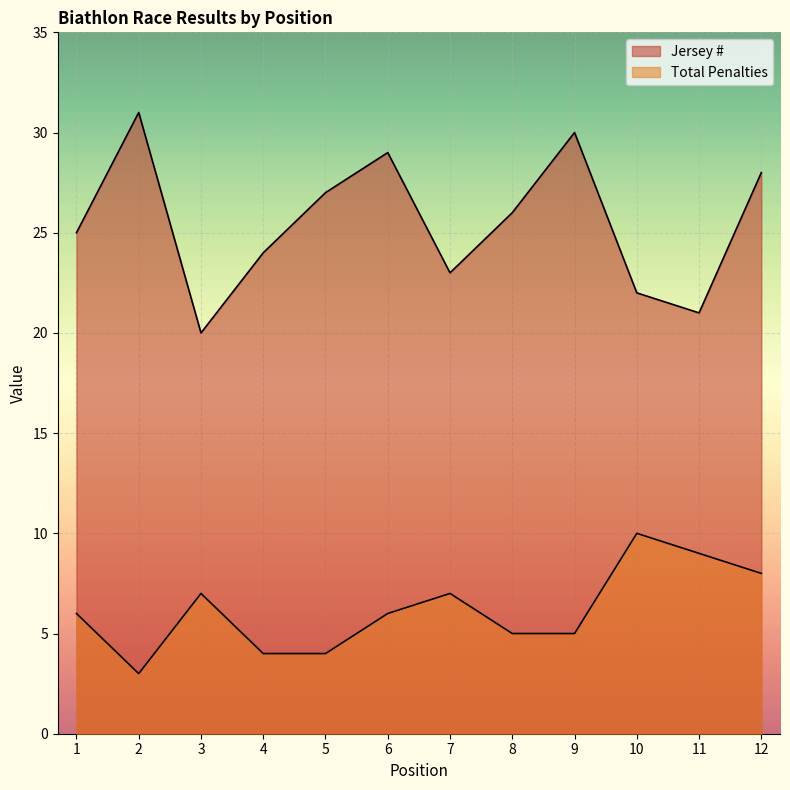

Where is the first local maximum for Total Penalties?

3